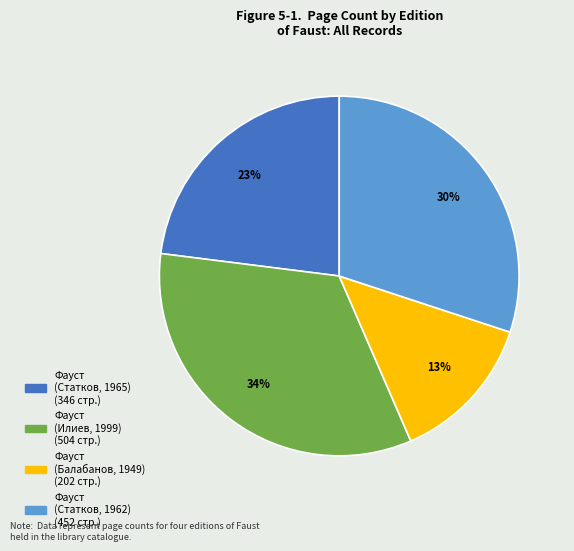

To the nearest percent, what is the average slice percentage?

25%